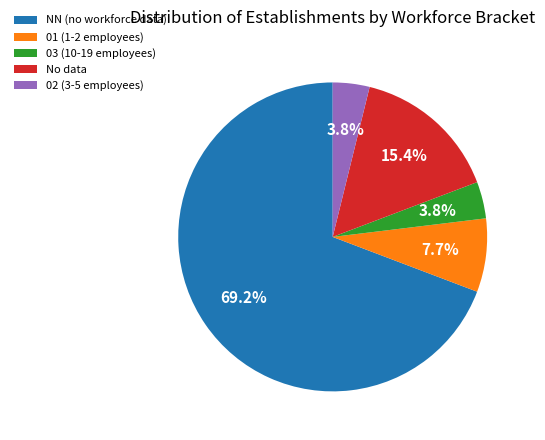

Is there a majority slice in this chart?

Yes